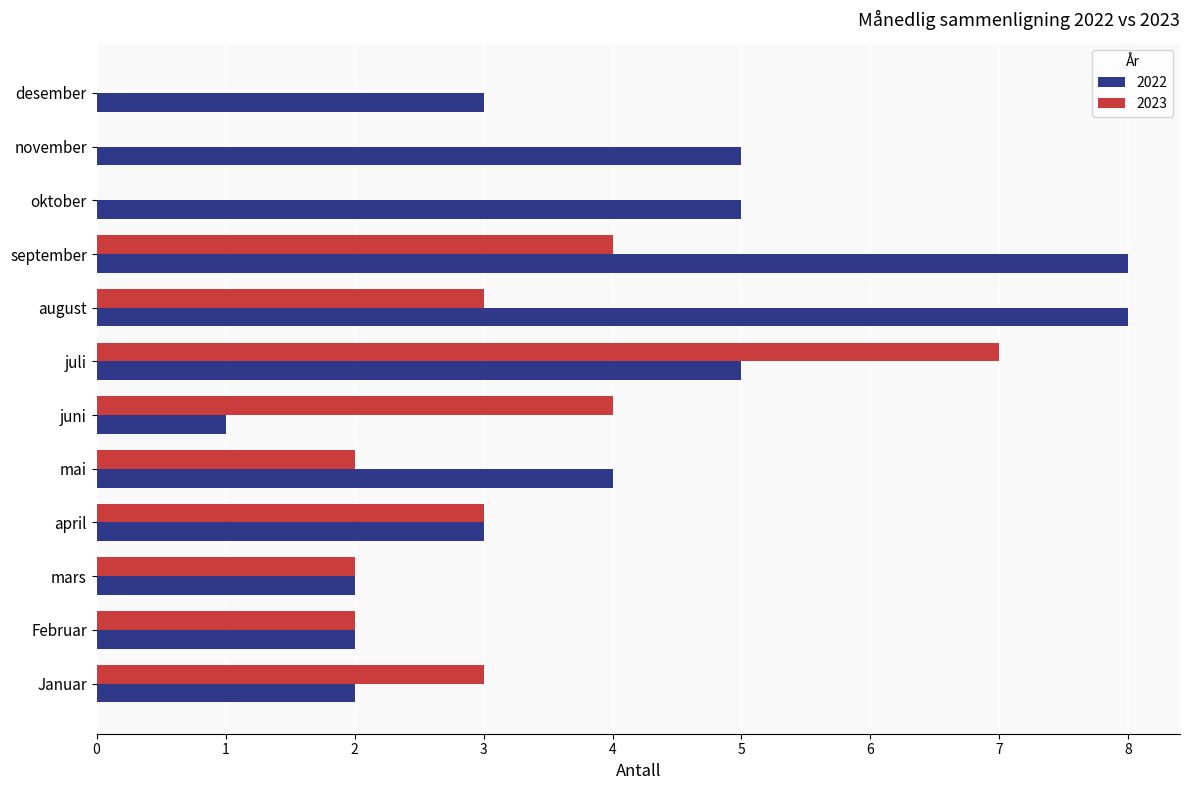

Which series has the largest total across all categories?

2022